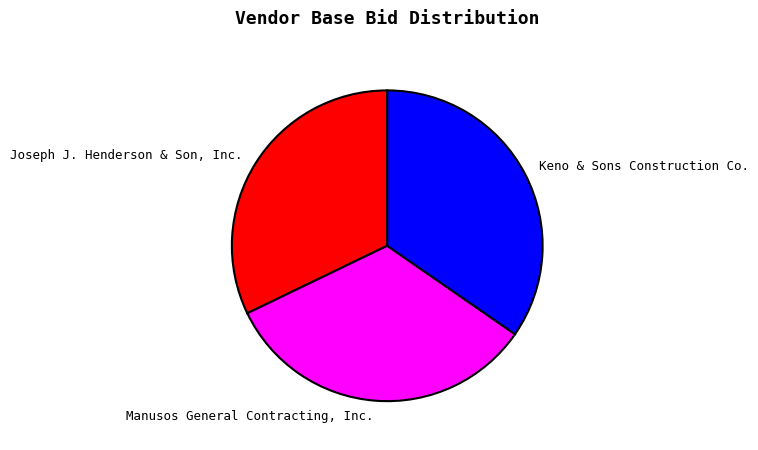

Is there a majority slice in this chart?

No